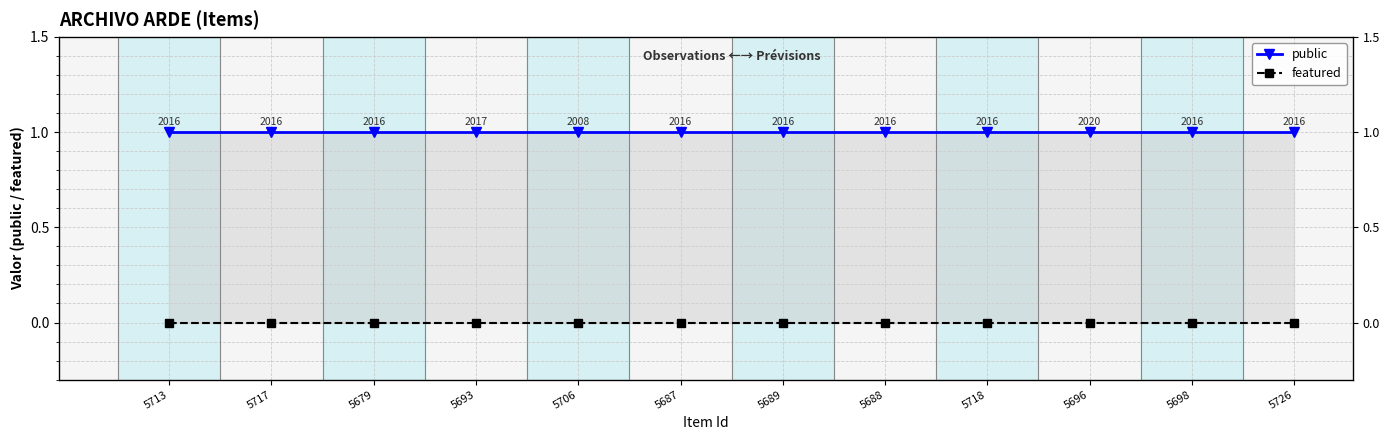

At how many categories does at least one series exceed 0?

12